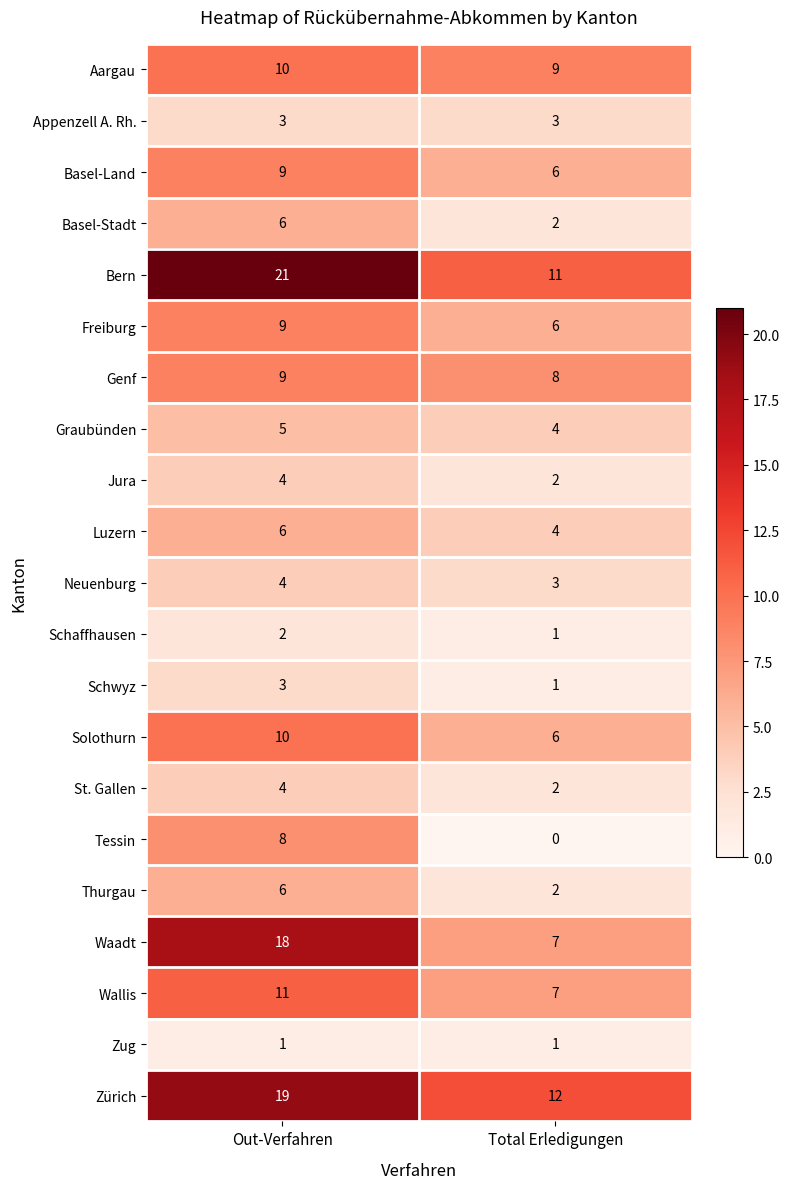

Is it true that Schwyz equals 4 at Out-Verfahren?

False